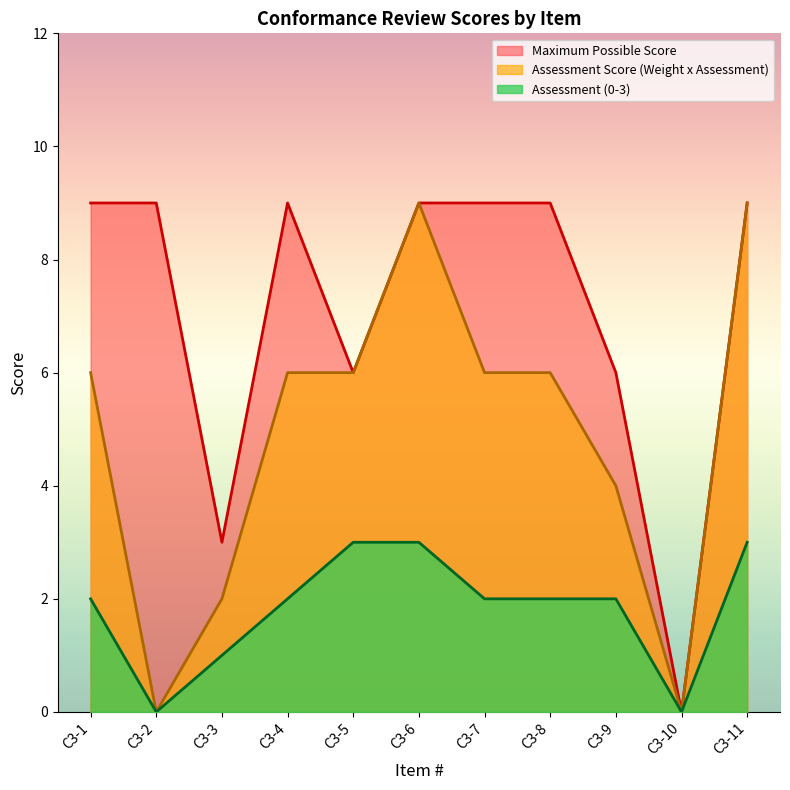

Is the value of Assessment Score (Weight x Assessment) at C3-3 greater than the value of Maximum Possible Score at C3-4?

No